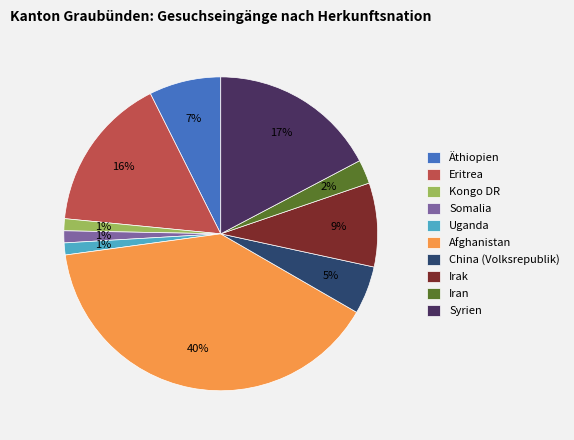

Which slice is the largest?

Afghanistan